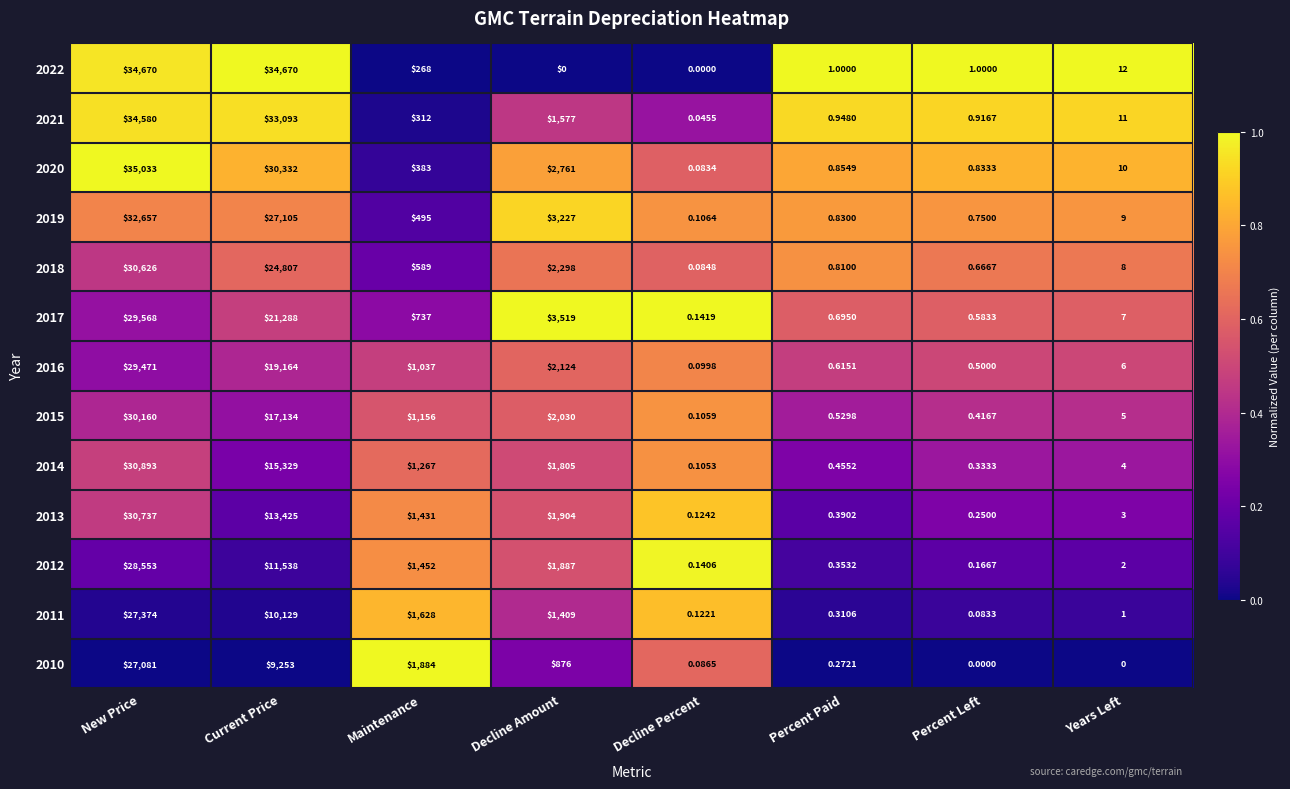

Is the value of 2022 at Decline Amount greater than the value of 2014 at Years Left?

No